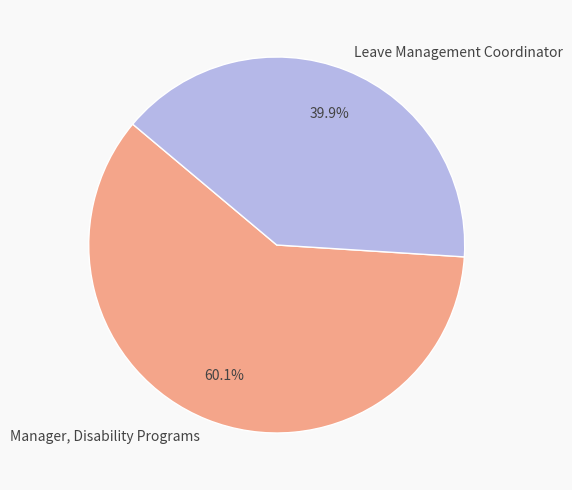

Is it true that Manager, Disability Programs is 72% of the pie?

False